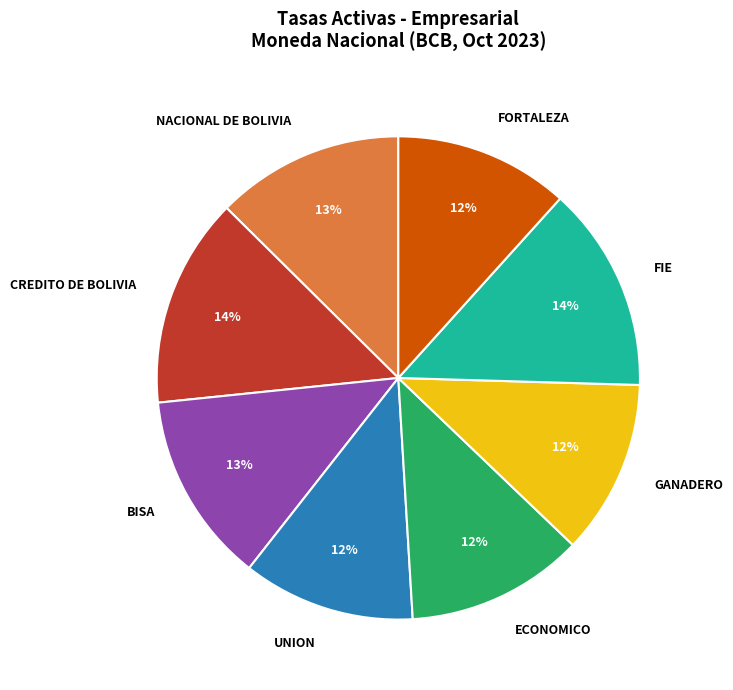

Approximately how many times larger is the value at FORTALEZA compared to GANADERO?

1.0